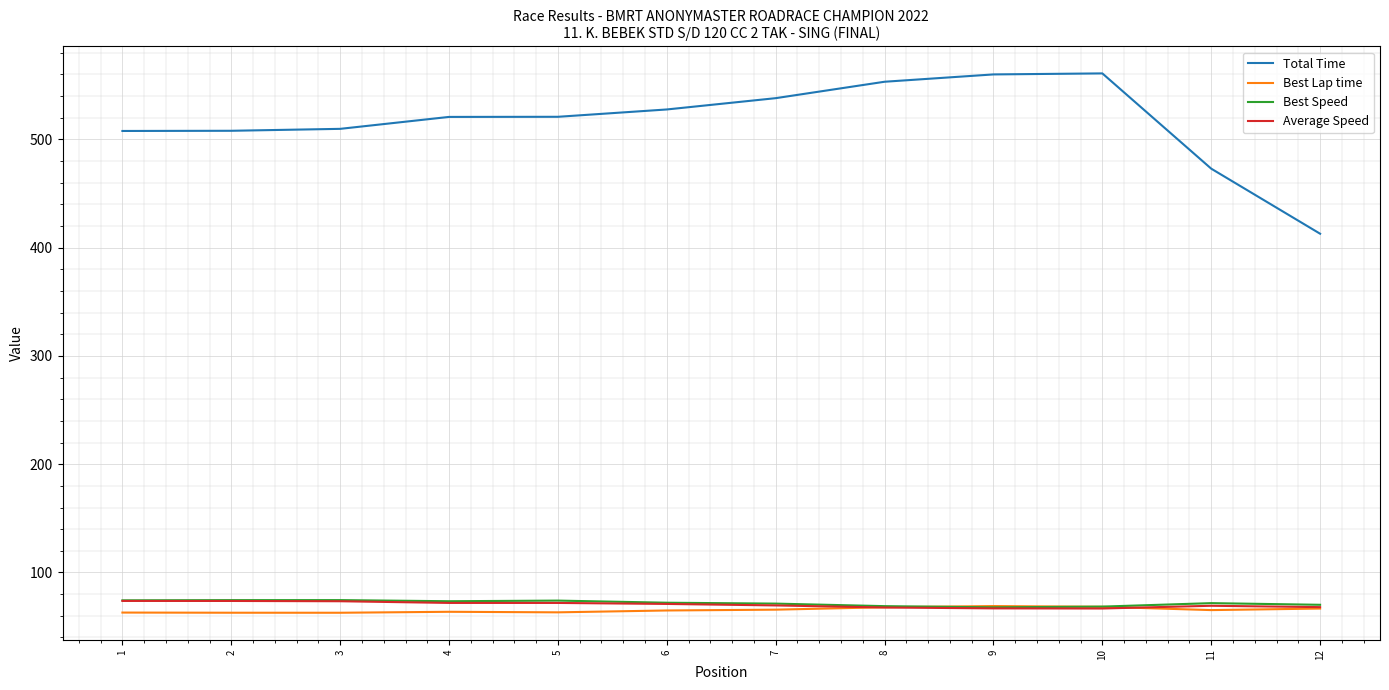

True or false: Total Time and Average Speed cross at least once.

False